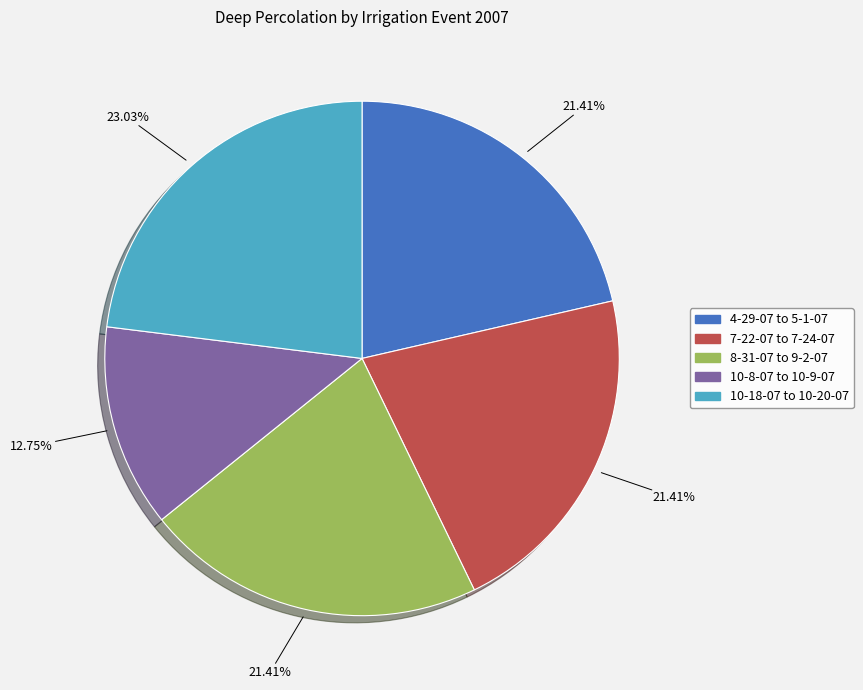

What is the largest slice in the pie chart?

10-18-07 to 10-20-07